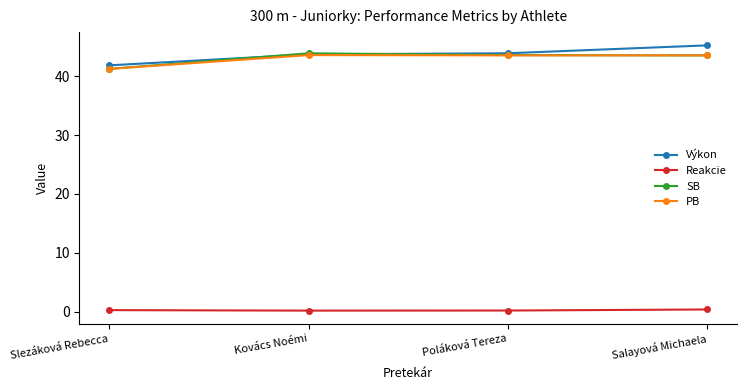

How many lines are shown in the chart?

4